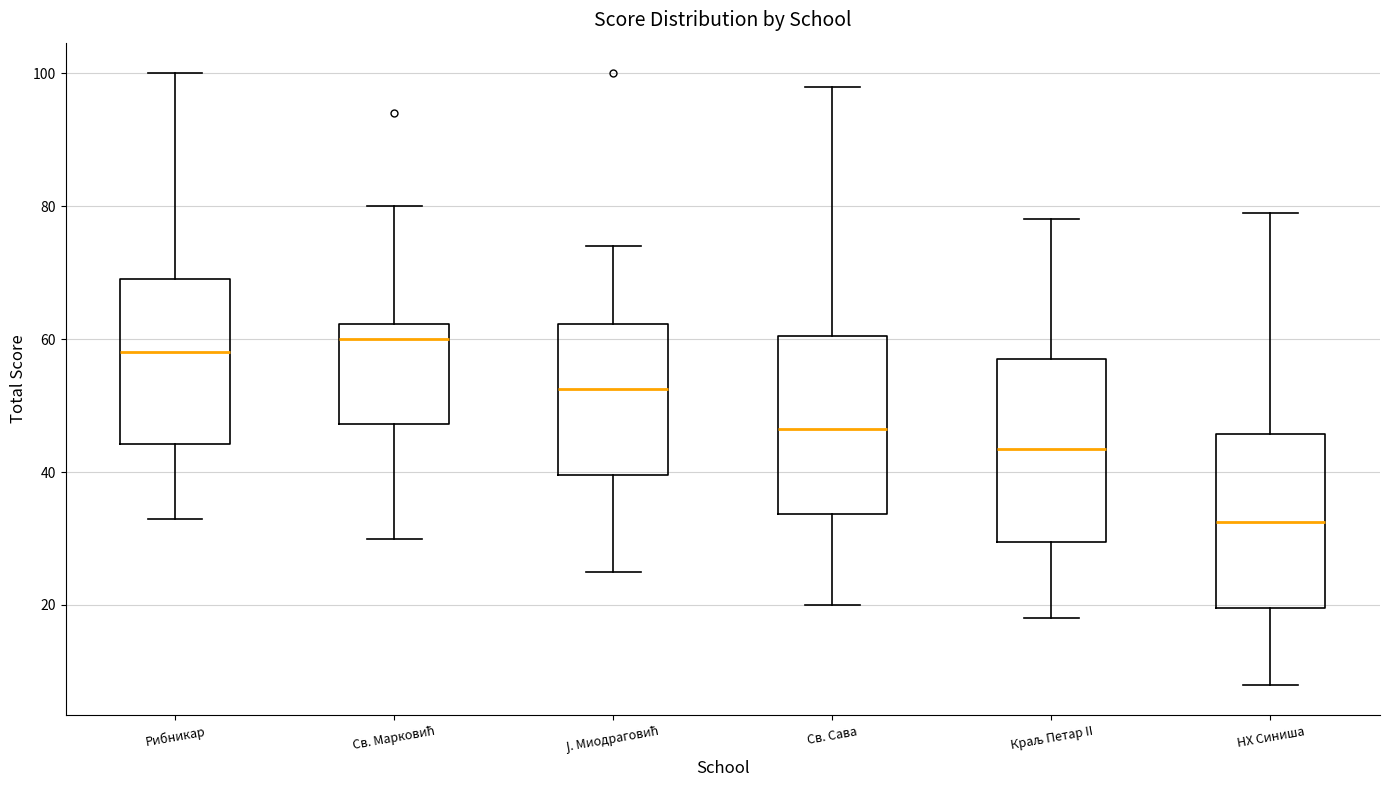

Where is the lower edge of the box for Ј. Миодраговић on the y-axis? The values are not printed on the chart, so give them approximately, as read against the axis.

40